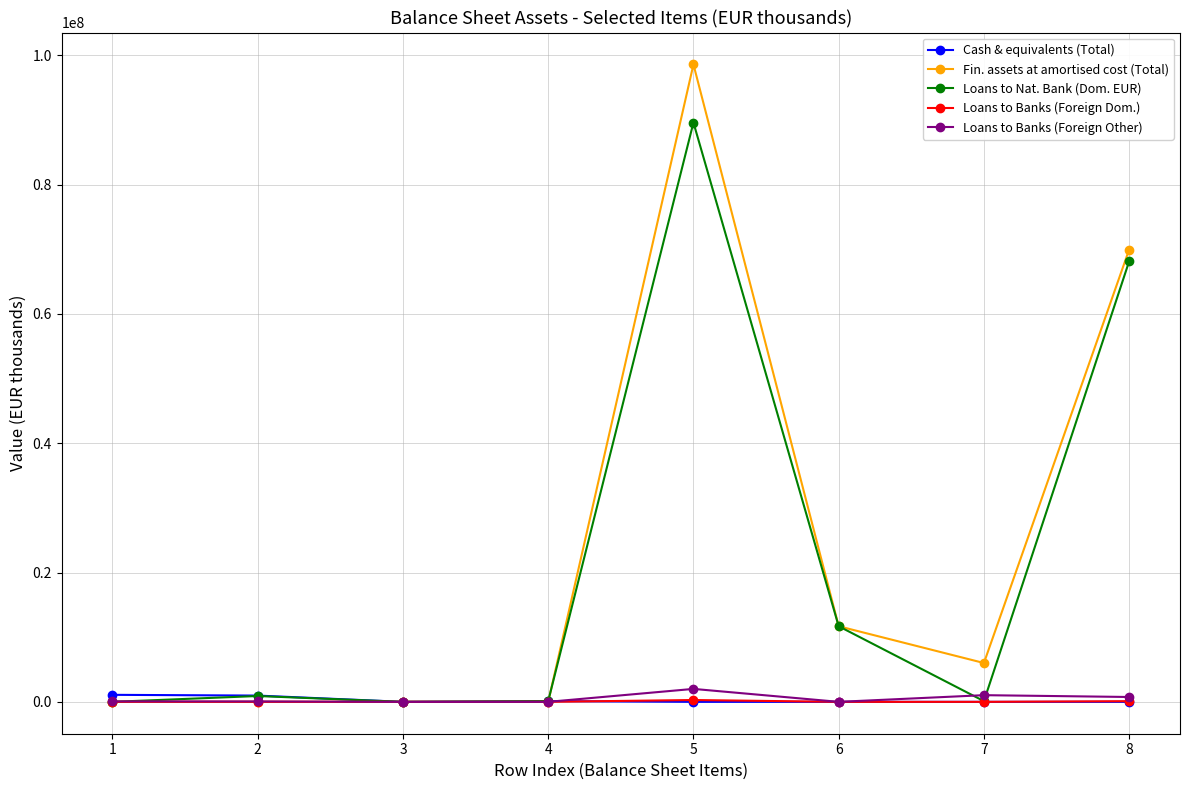

What is the value of the Loans to Banks (Foreign Dom.) point at the 1st from the left?

2654